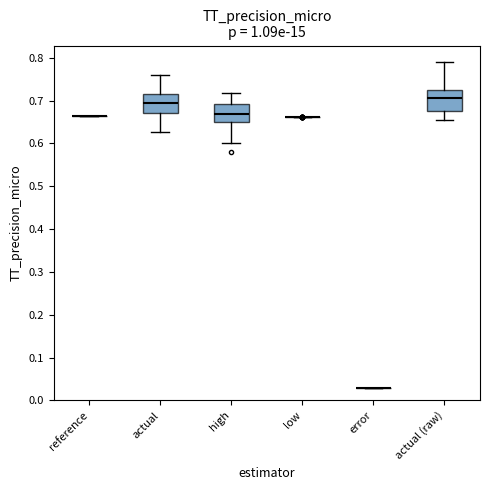

Where does the lower whisker of the box for actual end on the y-axis? The values are not printed on the chart, so give them approximately, as read against the axis.

0.63